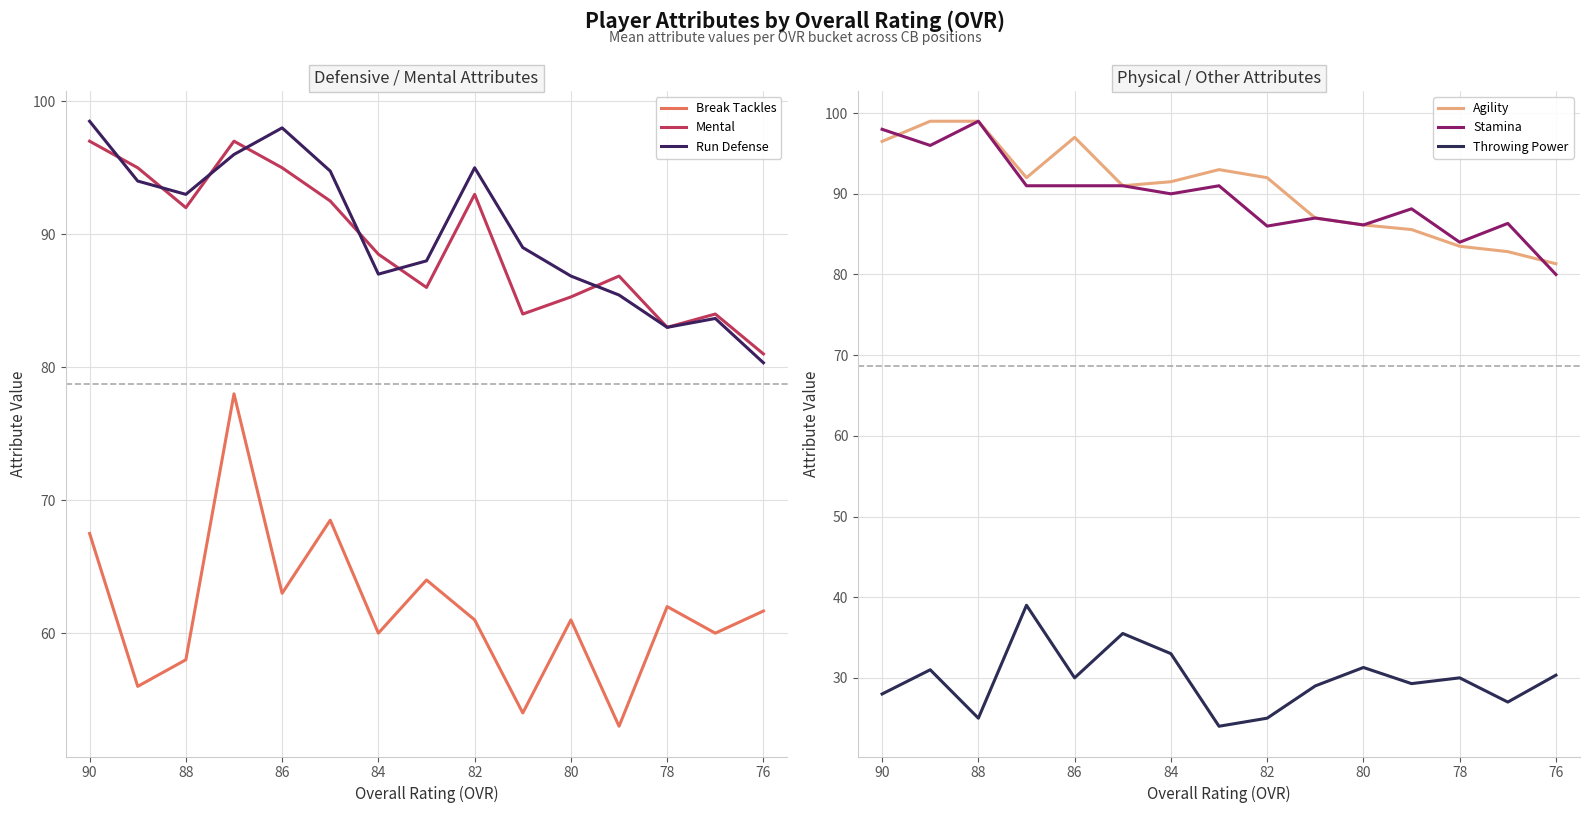

The Mental series shows 136.0 at 90. True or false?

False